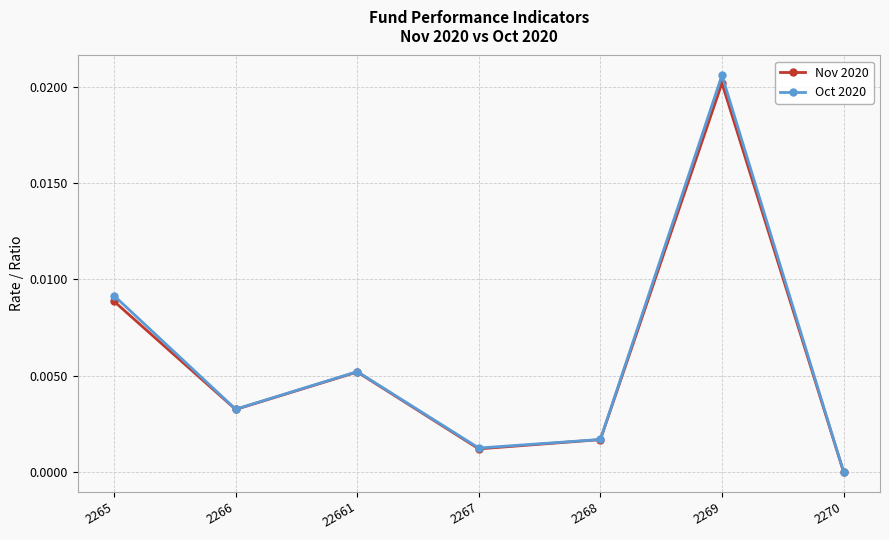

How many lines are shown in the chart?

2